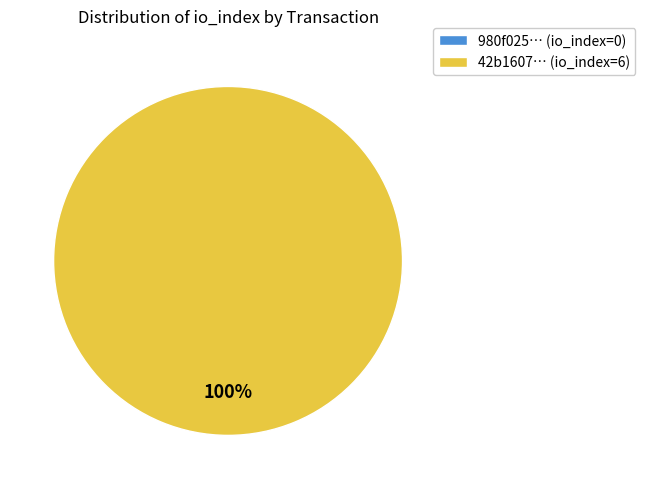

Which slice is the largest?

tx_hash_1 (io_index=6)